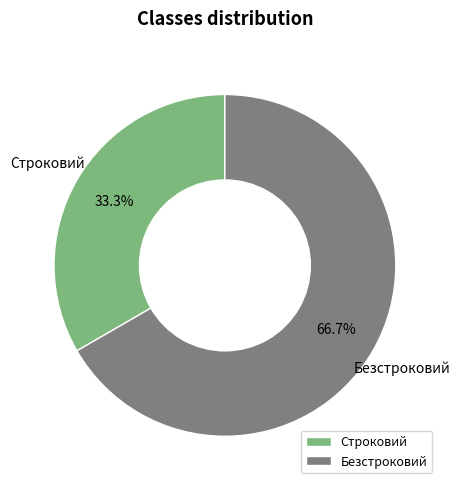

Rank the categories by value from highest to lowest.

Безстроковий, Строковий